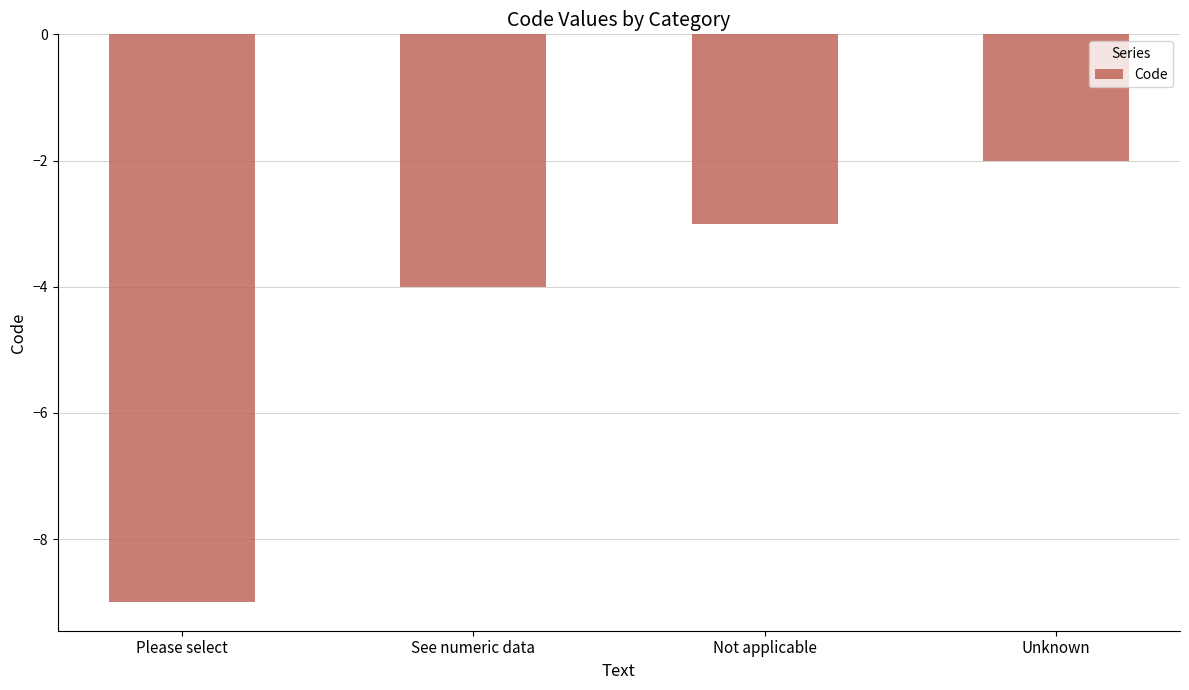

What is the average value?

-4